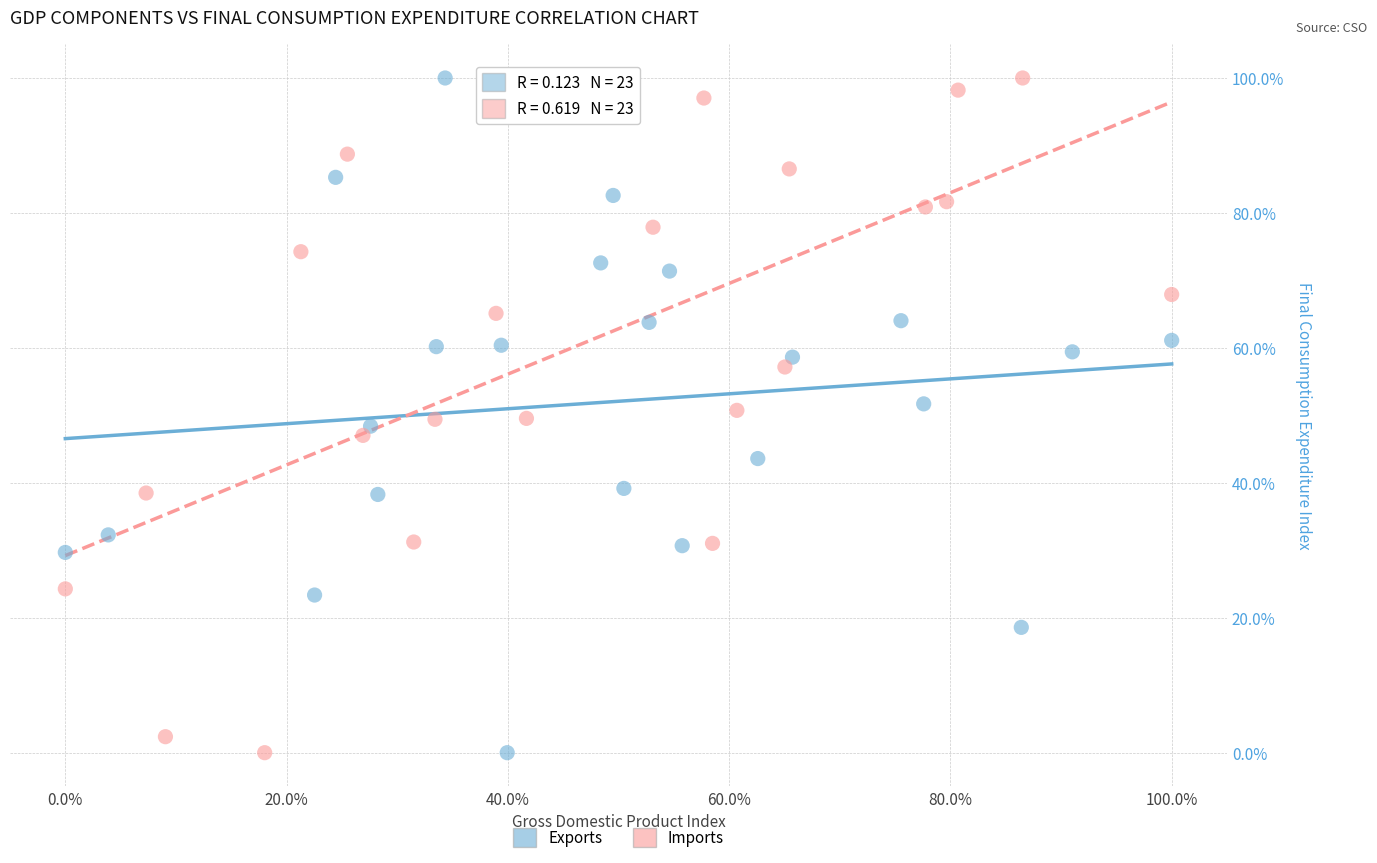

What are all the series names shown in the legend?

Exports, Imports